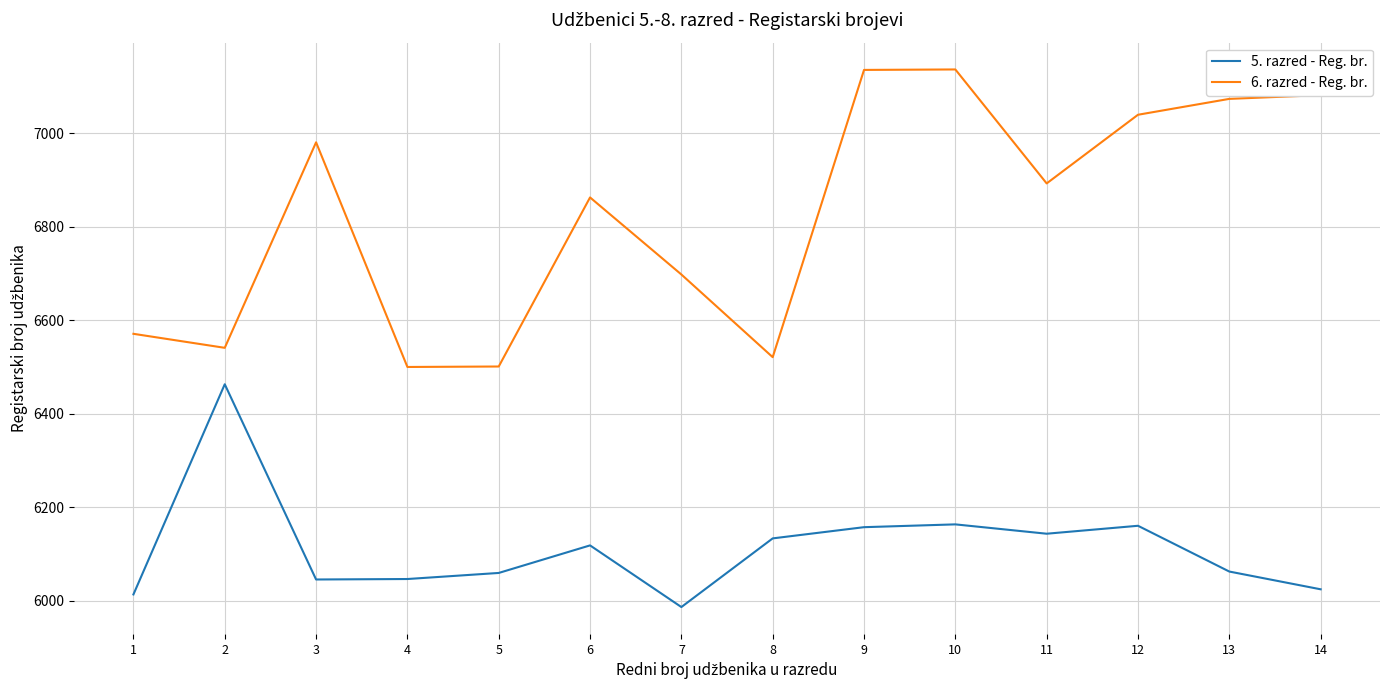

What is the difference between the 5. razred - Reg. br. values at 4 and 10?

117